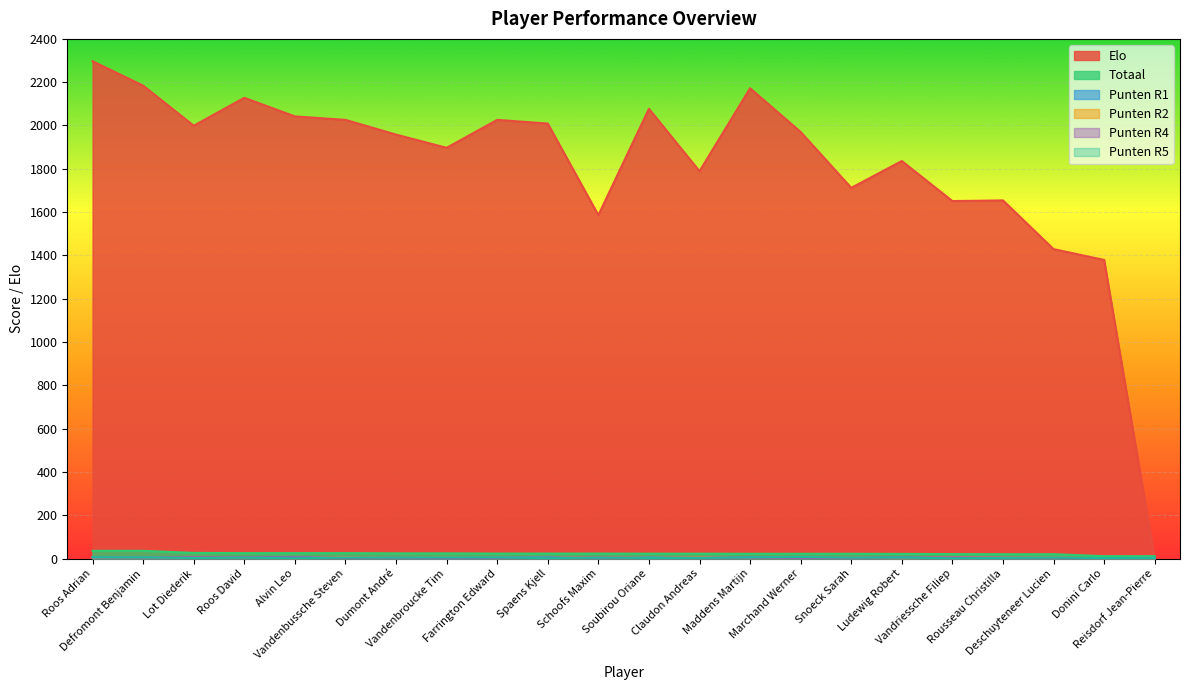

Which series has the widest spread of values?

Elo